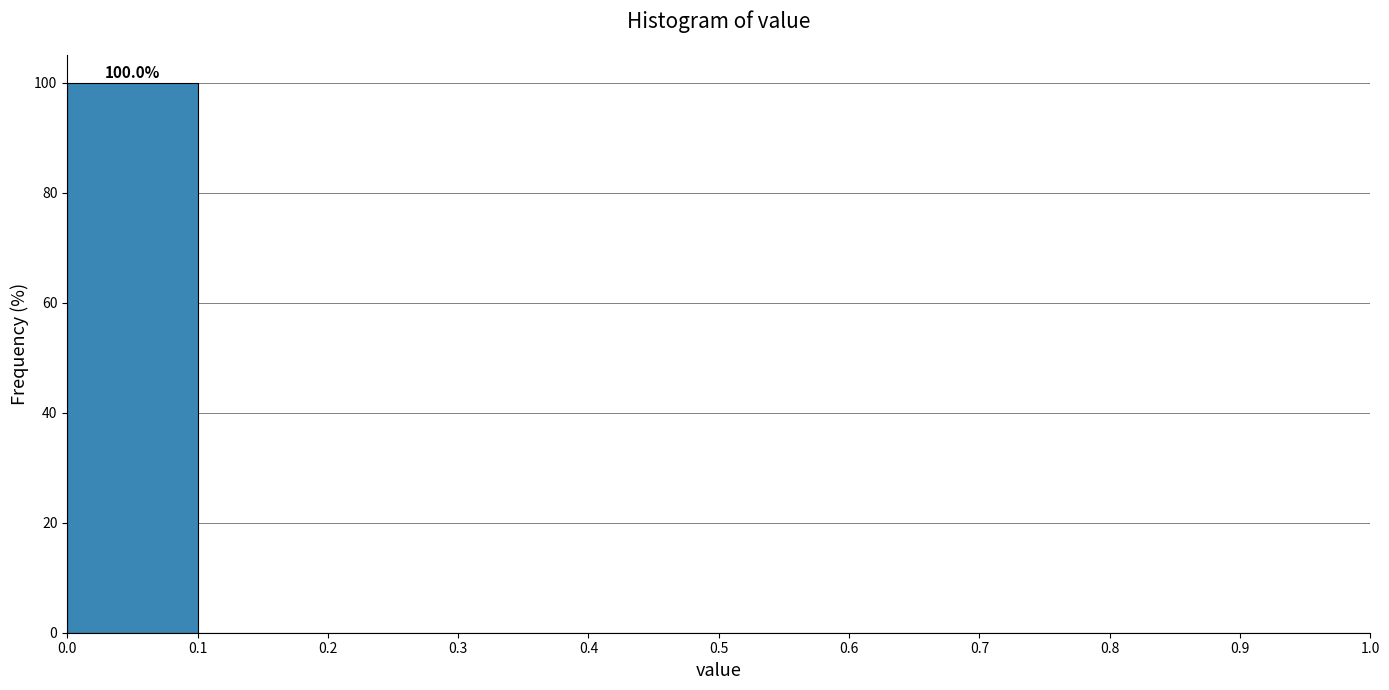

Which range on the x-axis has the tallest bar?

0.0 to 0.1